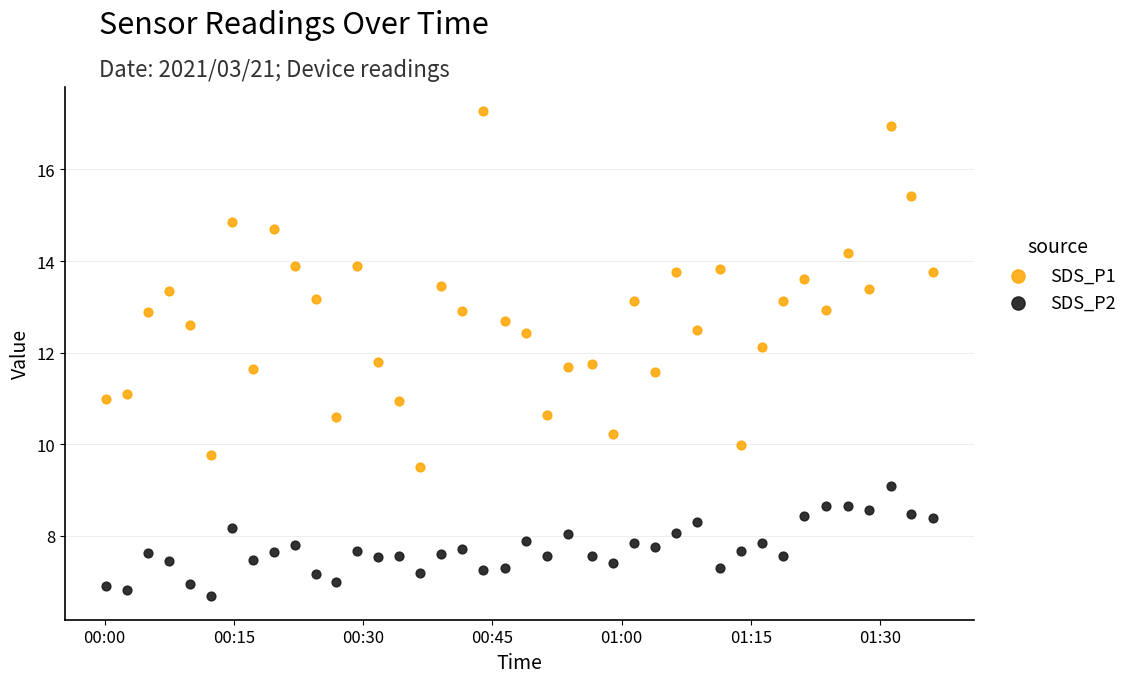

Which series has the largest Y range (max minus min)?

SDS_P1